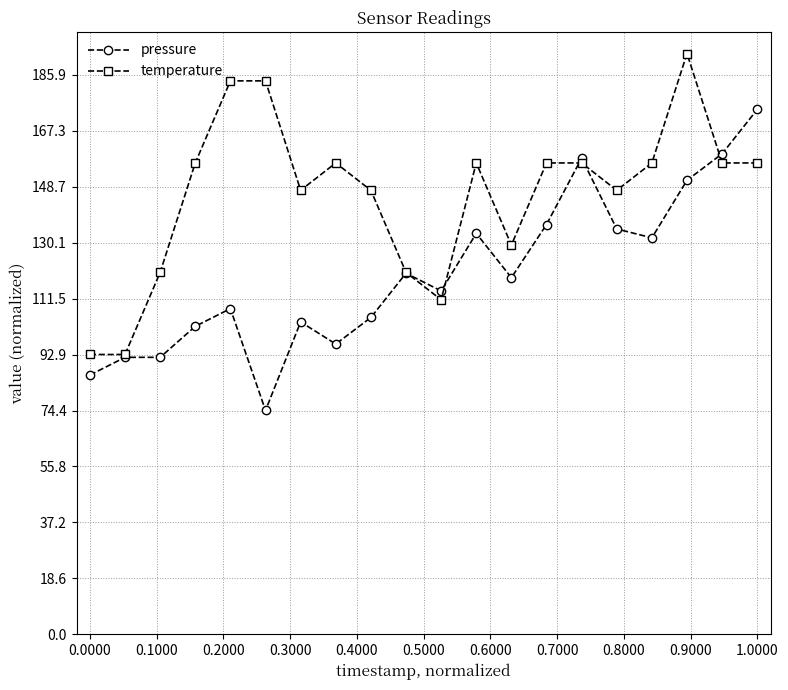

List the series in order of their overall mean, highest first.

temperature, pressure